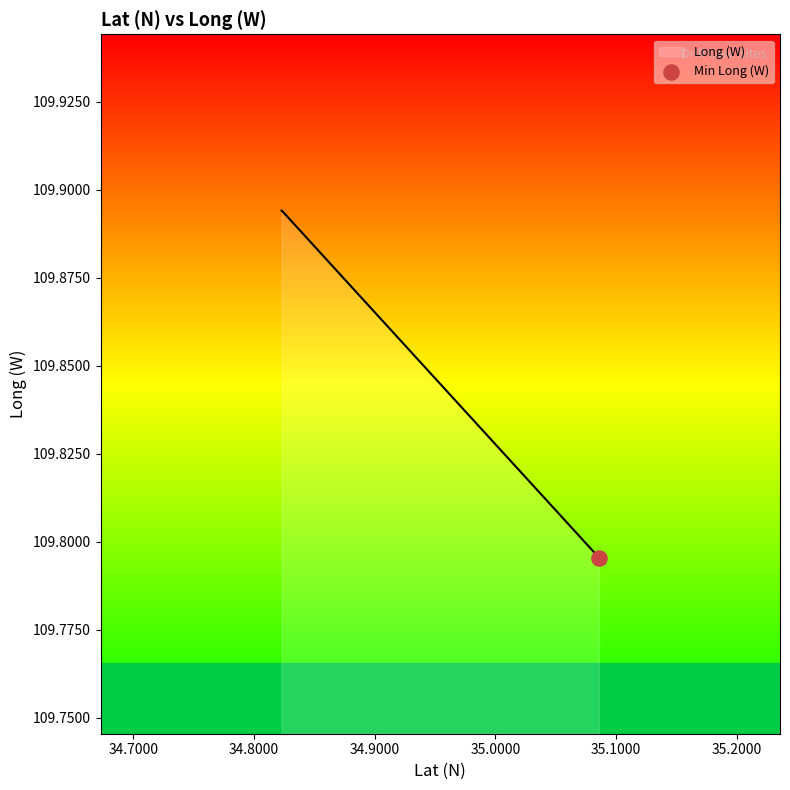

What is the ratio of the value at 34.822853 to the value at 35.085933?

1.0